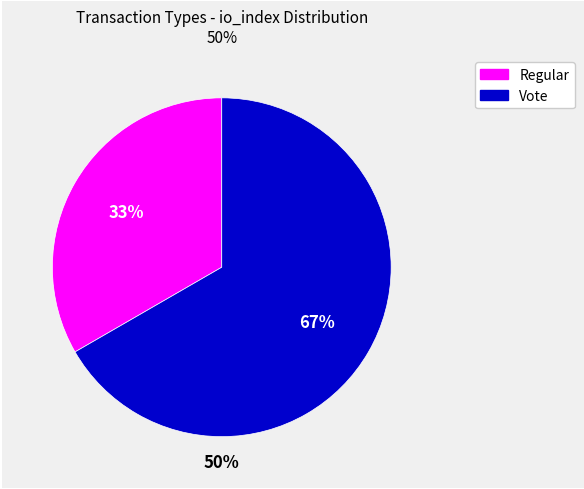

What is the change in value from Regular to Vote?

+1